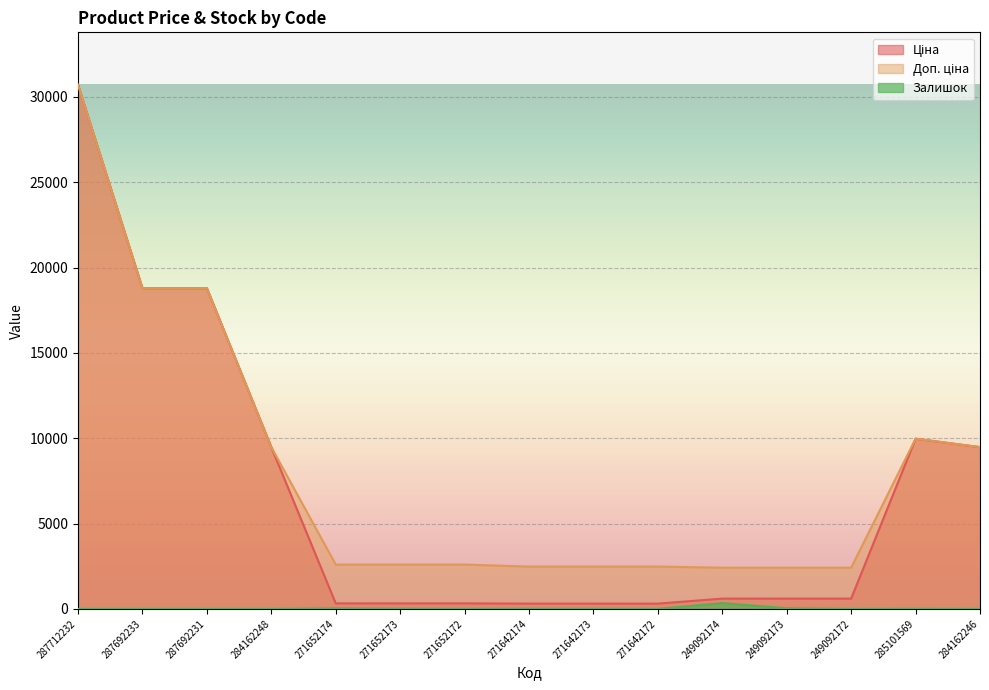

True or false: Ціна and Залишок cross at least once.

False